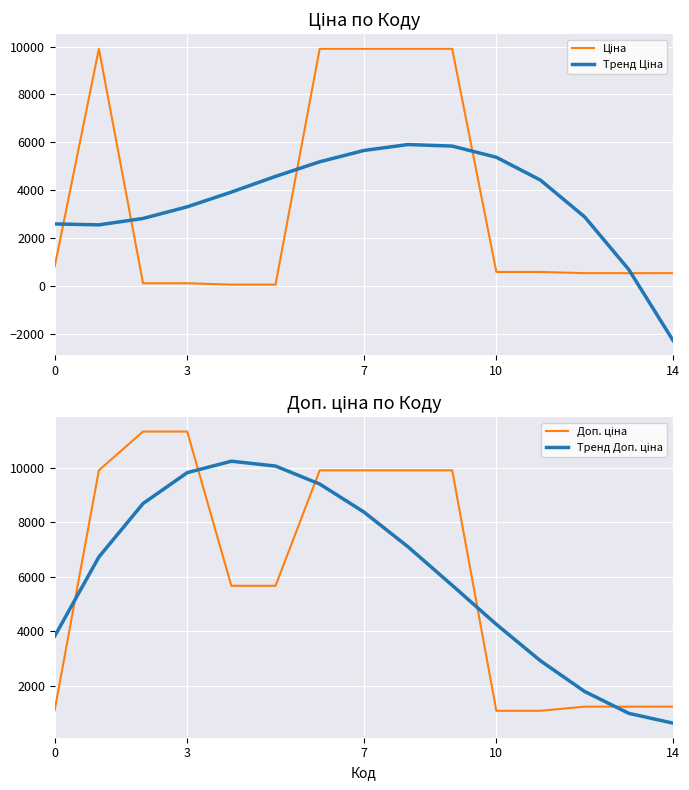

What is the difference between the second highest and second lowest values in the Доп. ціна series?

10259.5